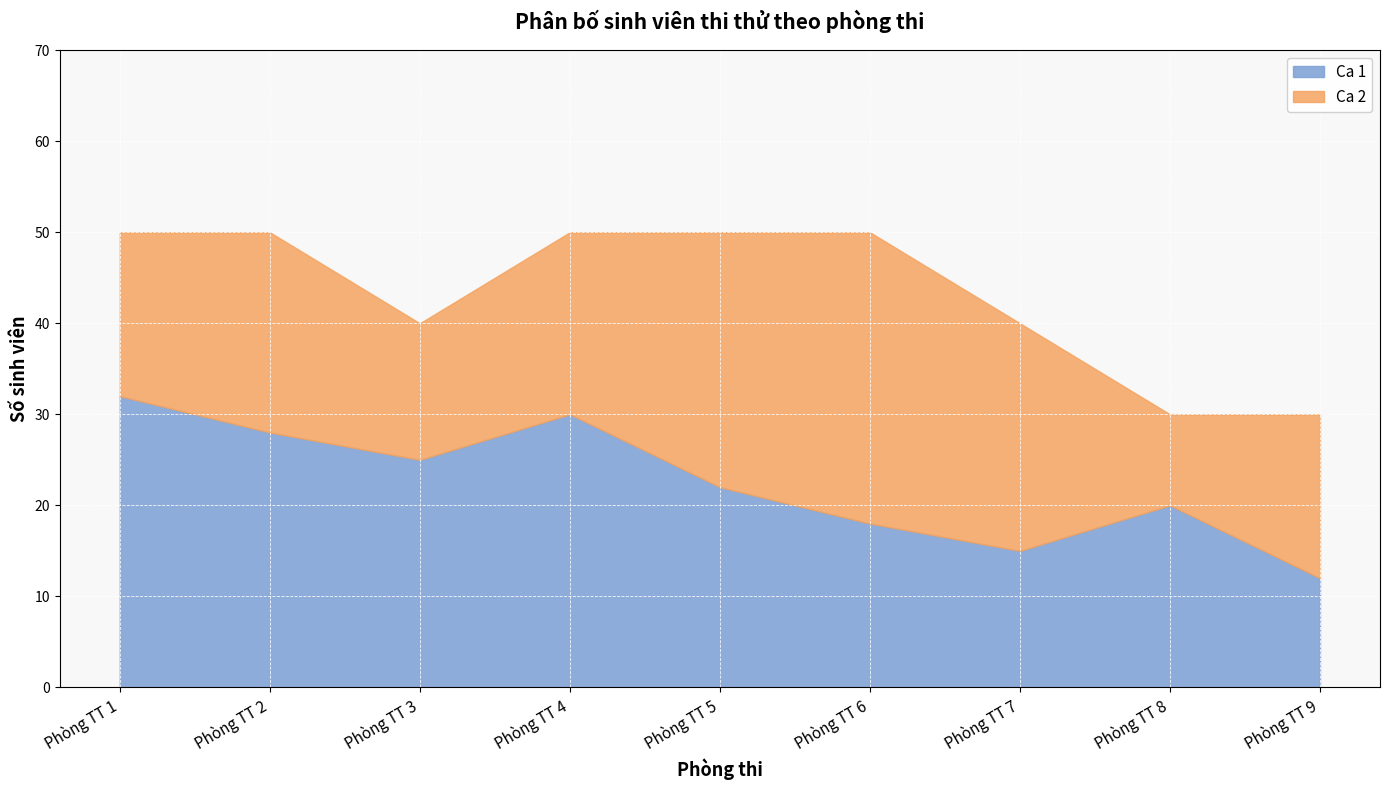

At Phòng TT 2, list the series in order from largest to smallest.

Ca 1, Ca 2